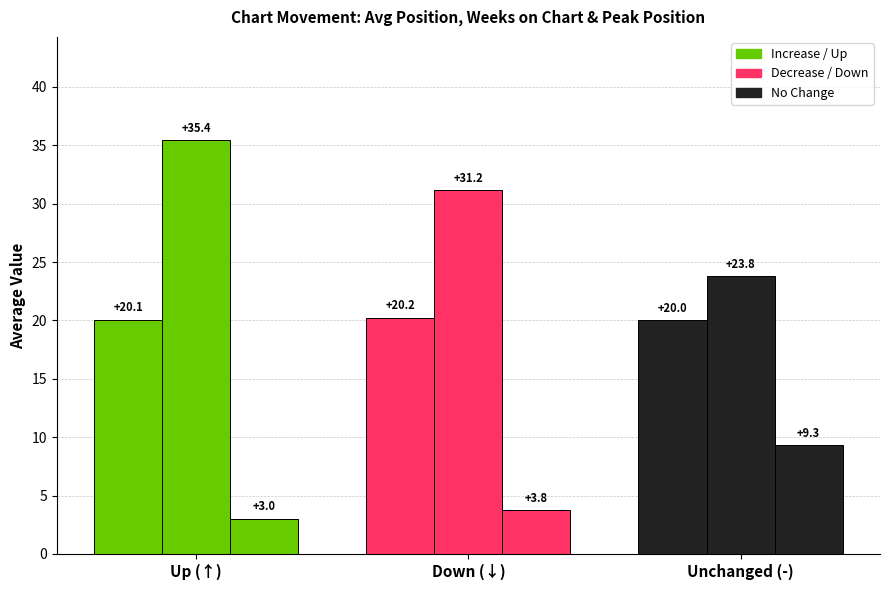

Count the number of data series in this chart.

3